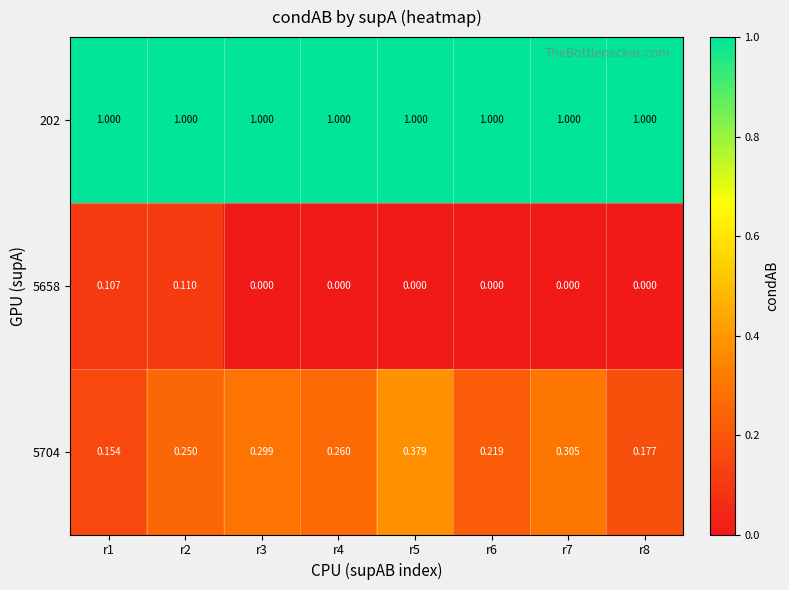

List the series in order of their overall mean, lowest first.

5658, 5704, 202